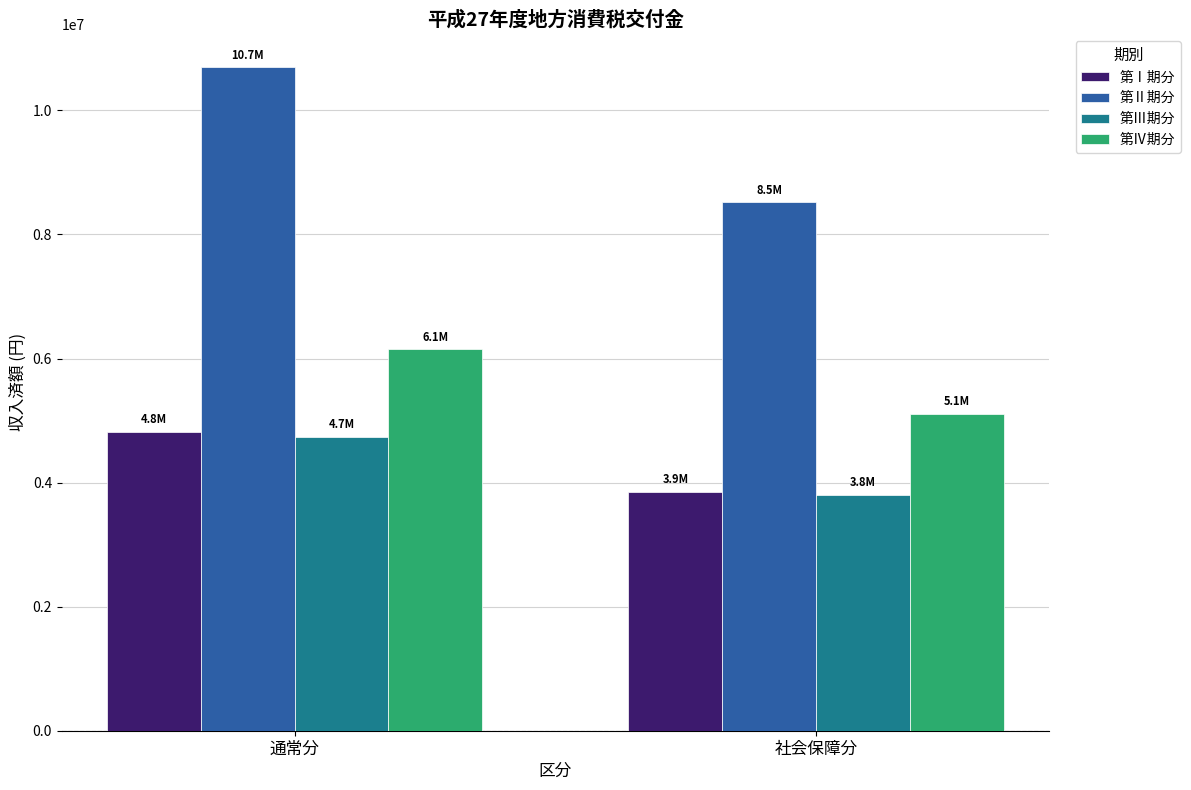

What is the sum of all 第Ⅳ期分 values?

11262000